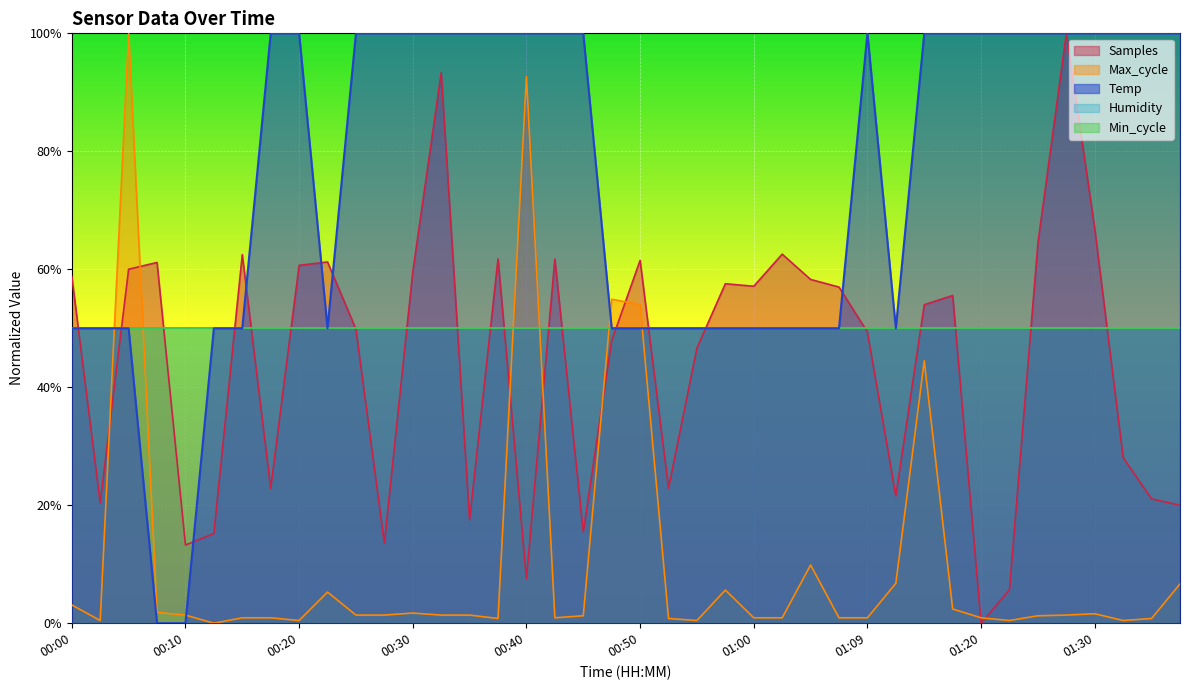

How many interior local peaks does the Temp series have?

1